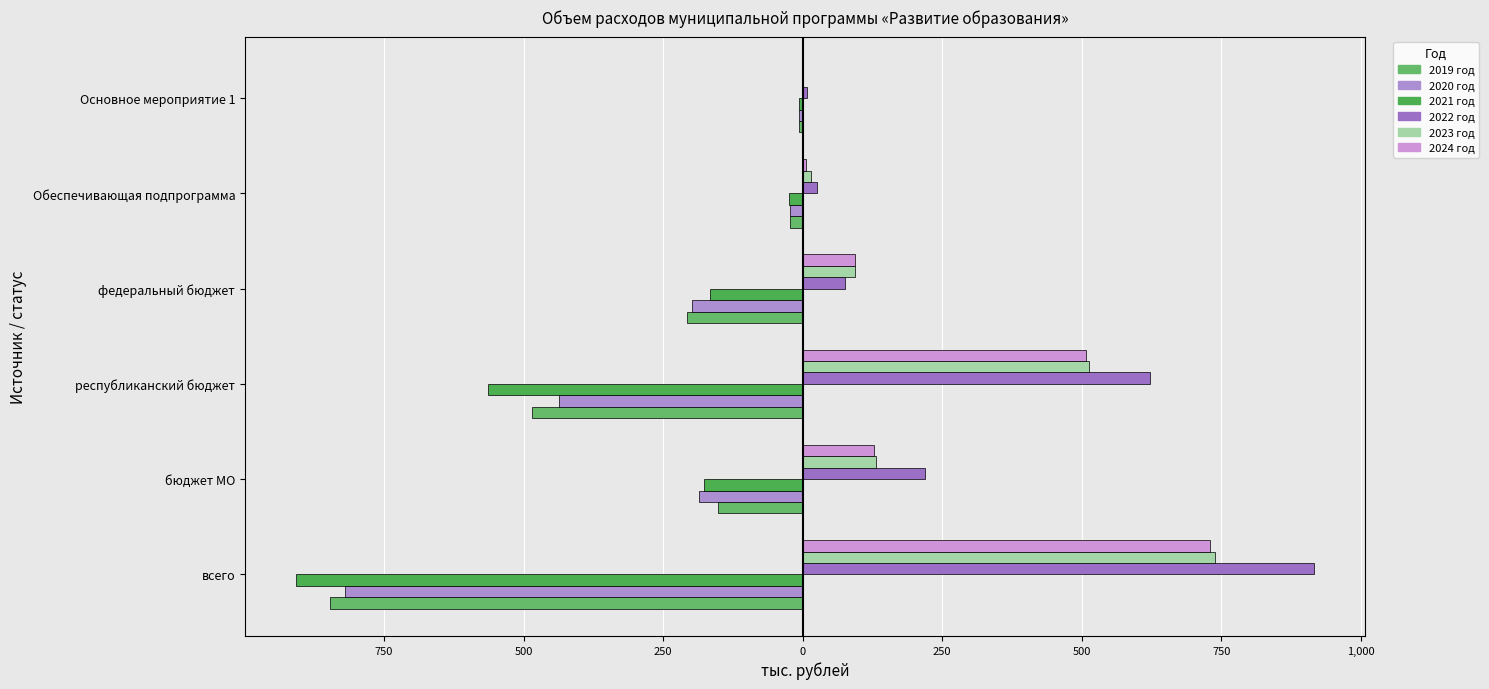

Reading left to right, list all the values displayed in this chart.

2019 год: 1,000=-846.0	750=-152.5	500=-485.8	250=-207.7	0=-23.2	250=-6.9
2020 год: 1,000=-820.8	750=-185.5	500=-437.3	250=-198.1	0=-22.8	250=-6.2
2021 год: 1,000=-908.1	750=-177.7	500=-564.4	250=-166.0	0=-25.1	250=-6.8
2022 год: 1,000=916.6	750=218.9	500=621.9	250=75.8	0=25.1	250=6.8
2023 год: 1,000=738.1	750=131.0	500=513.0	250=94.0	0=15.5	250=1.1
2024 год: 1,000=729.8	750=127.7	500=508.2	250=94.0	0=6.6	250=1.1